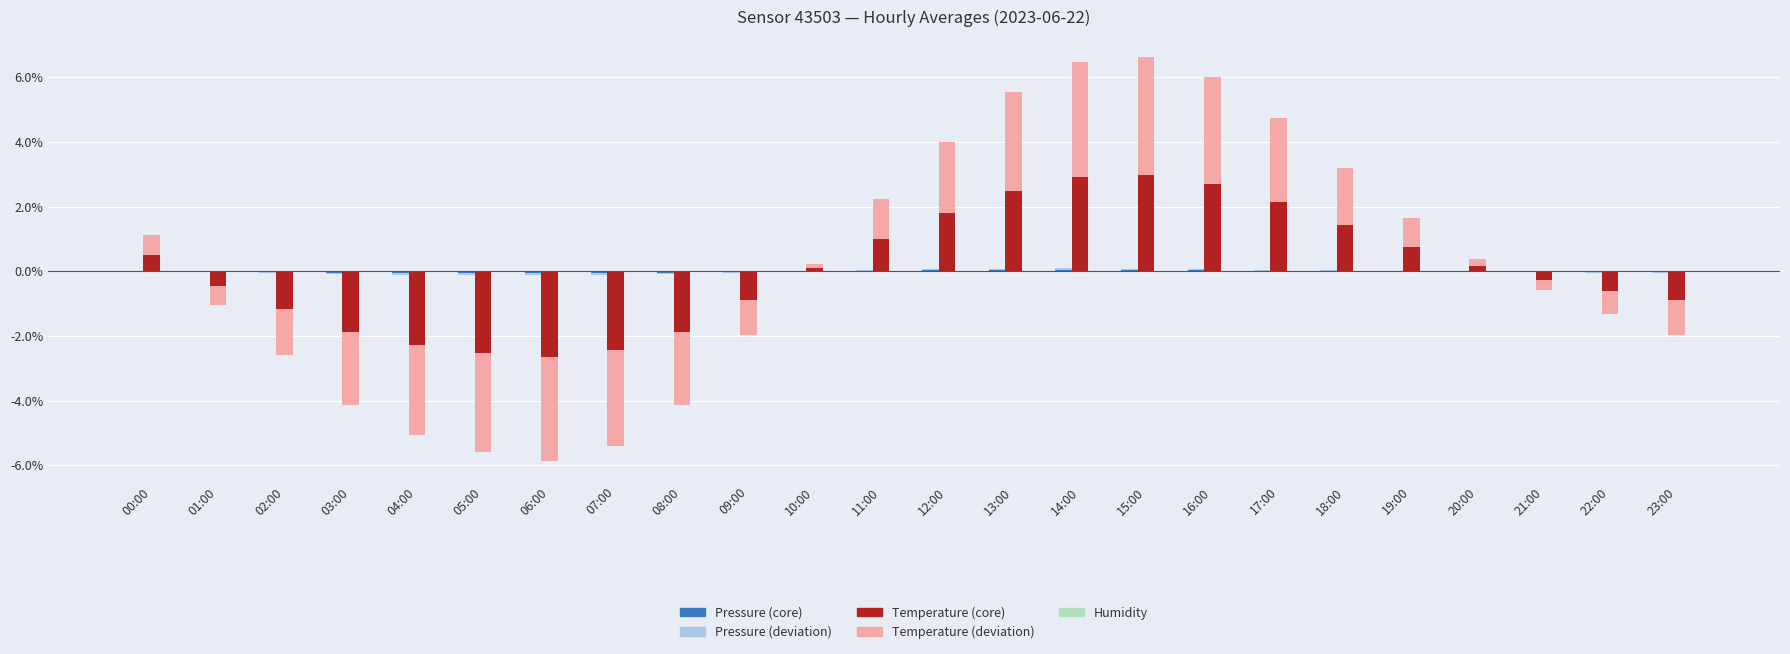

At which category is the sum across all series the highest?

15:00